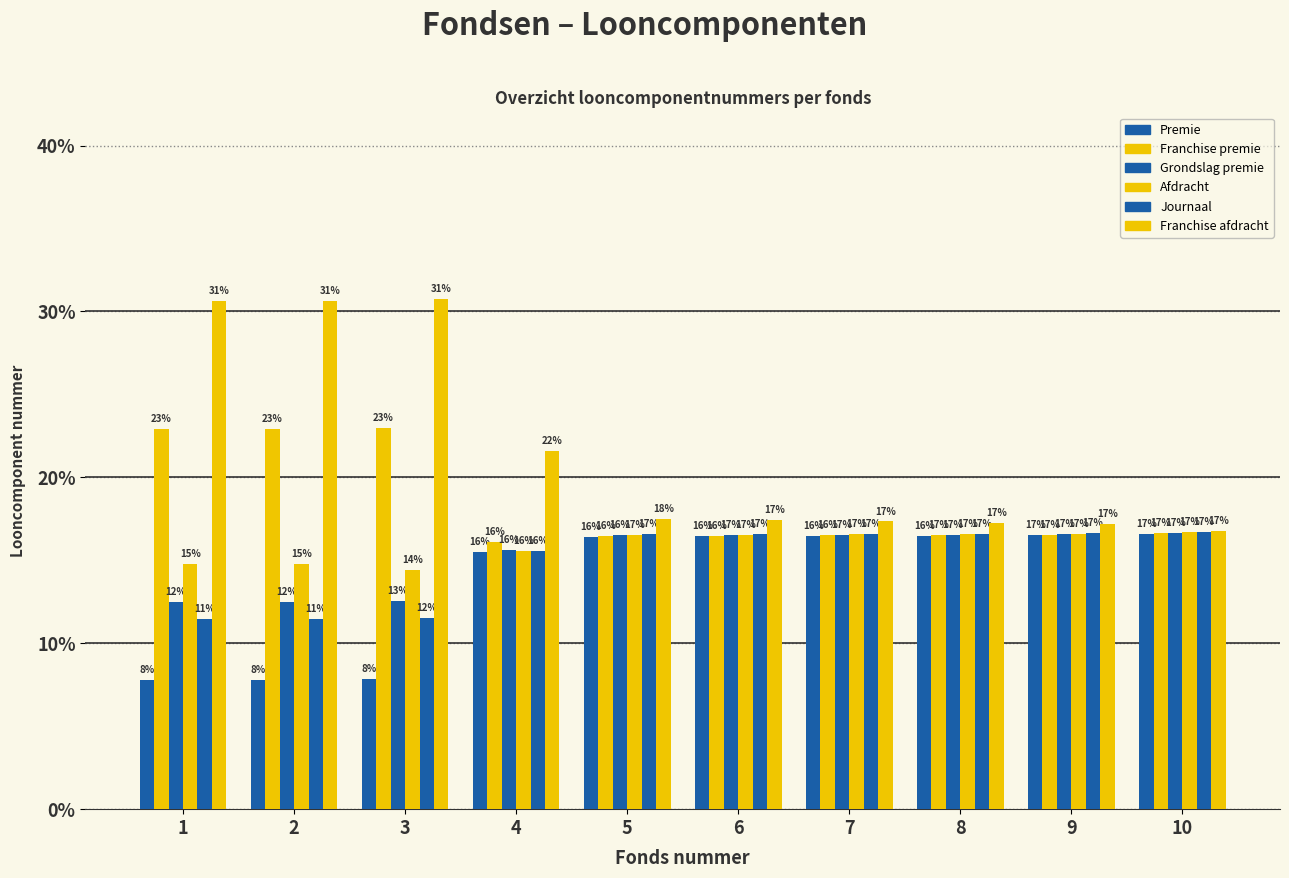

Which label corresponds to the largest value in the chart?

3